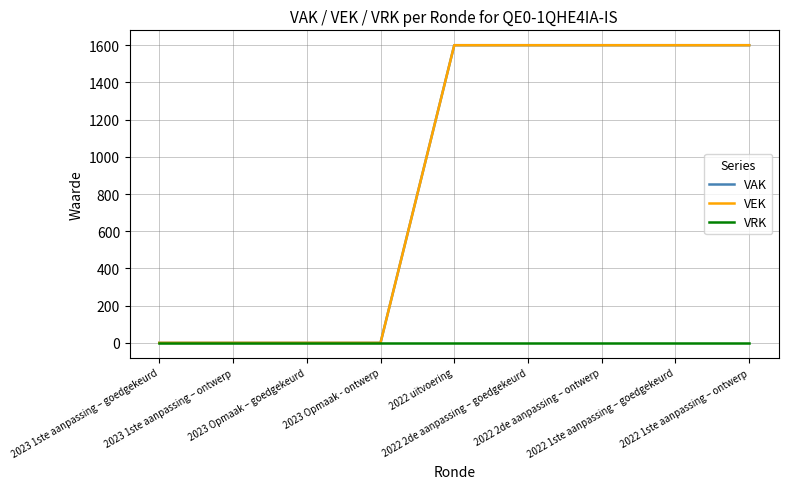

At which category is the sum across all series the highest?

2022 uitvoering